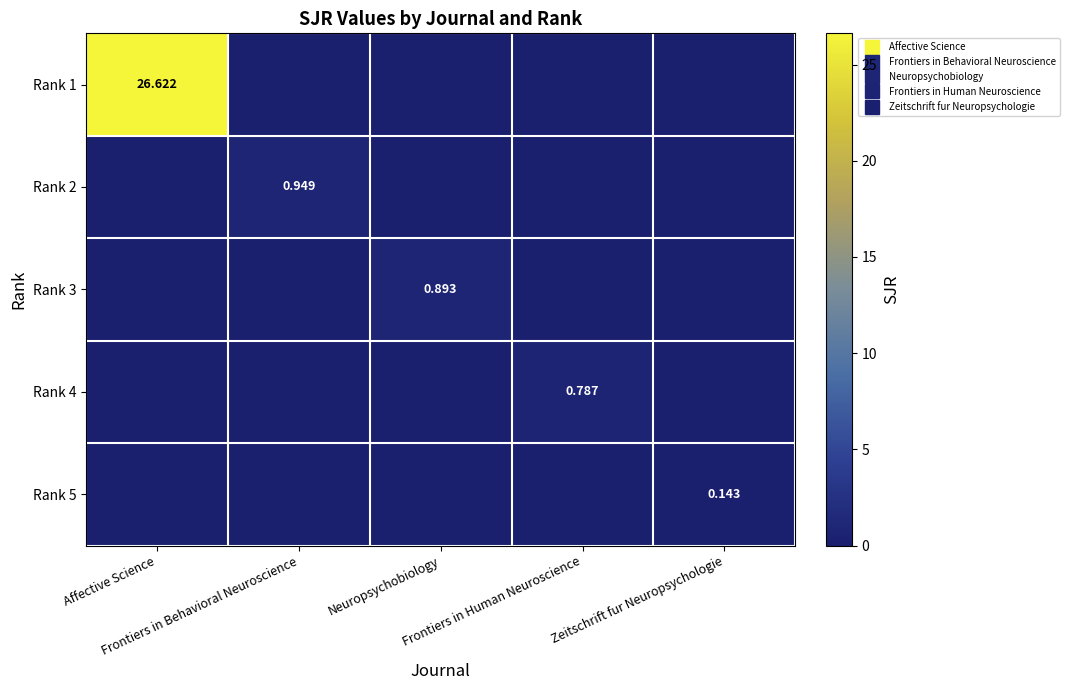

Which category has the highest value in the Rank 5 series?

Zeitschrift fur Neuropsychologie